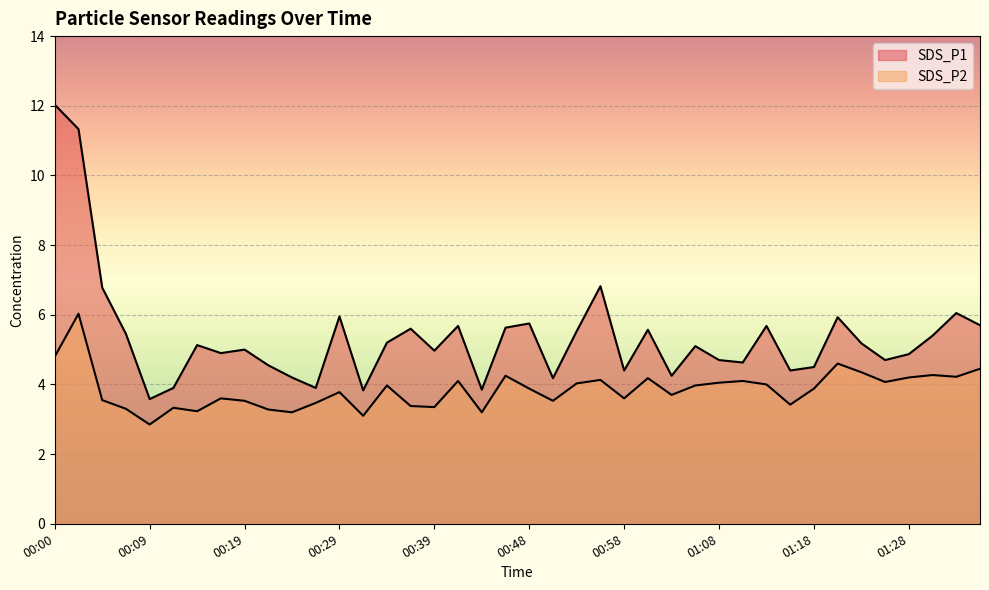

Reading left to right, extract all data points from this chart.

SDS_P1: 00:00=12.0	00:02=11.3	00:04=6.8	00:07=5.5	00:09=3.6	00:12=3.9	00:14=5.1	00:17=4.9	00:19=5.0	00:22=4.5	00:24=4.2	00:26=3.9	00:29=6.0	00:31=3.8	00:34=5.2	00:36=5.6	00:39=5.0	00:41=5.7	00:43=3.9	00:46=5.6	00:48=5.8	00:51=4.2	00:53=5.5	00:56=6.8	00:58=4.4	01:01=5.6	01:03=4.2	01:06=5.1	01:08=4.7	01:11=4.6	01:13=5.7	01:16=4.4	01:18=4.5	01:21=5.9	01:23=5.2	01:26=4.7	01:28=4.9	01:31=5.4	01:33=6.0	01:35=5.7
SDS_P2: 00:00=4.8	00:02=6.0	00:04=3.5	00:07=3.3	00:09=2.9	00:12=3.3	00:14=3.2	00:17=3.6	00:19=3.5	00:22=3.3	00:24=3.2	00:26=3.5	00:29=3.8	00:31=3.1	00:34=4.0	00:36=3.4	00:39=3.4	00:41=4.1	00:43=3.2	00:46=4.2	00:48=3.9	00:51=3.5	00:53=4.0	00:56=4.1	00:58=3.6	01:01=4.2	01:03=3.7	01:06=4.0	01:08=4.0	01:11=4.1	01:13=4.0	01:16=3.4	01:18=3.9	01:21=4.6	01:23=4.3	01:26=4.1	01:28=4.2	01:31=4.3	01:33=4.2	01:35=4.5